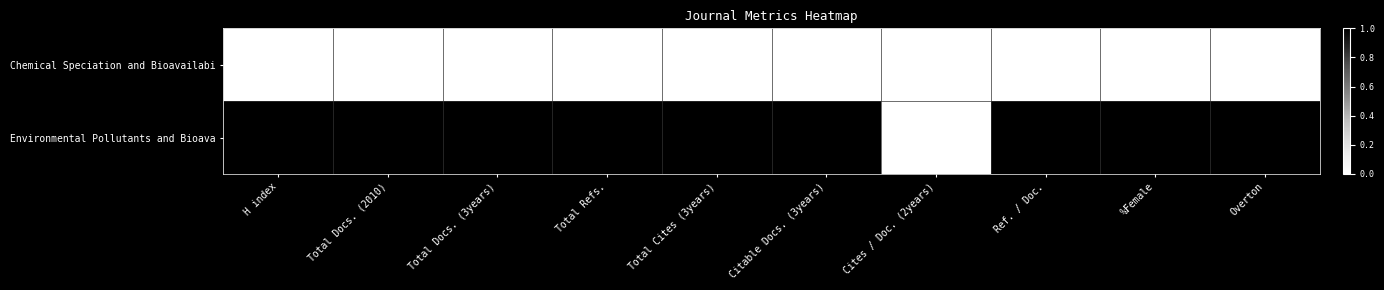

What is the spread (max minus min) of values at H index?

1